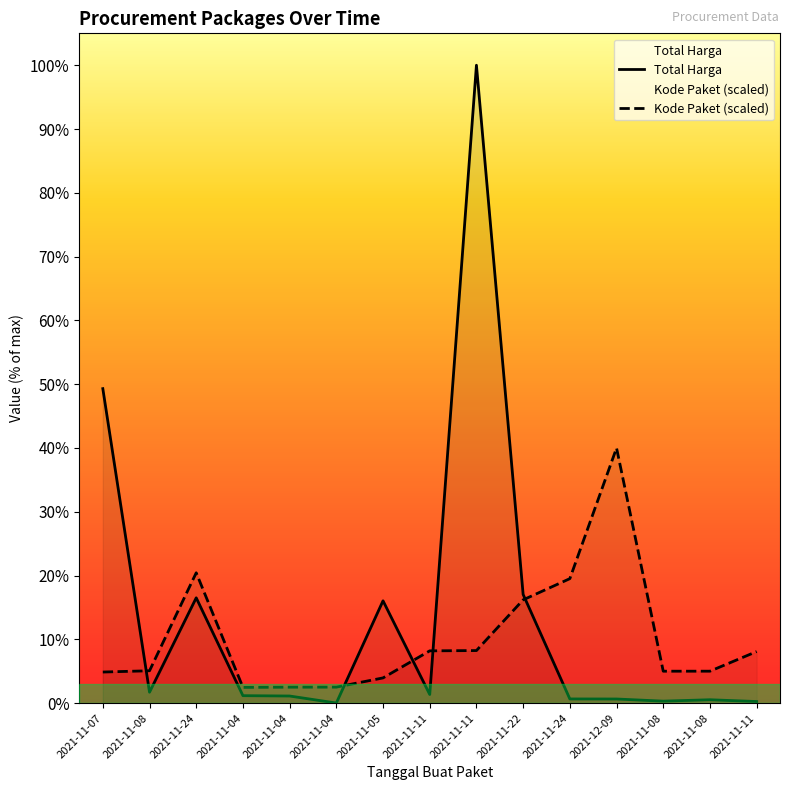

The Kode Paket series shows 44653997.3 at 2021-11-04. True or false?

False